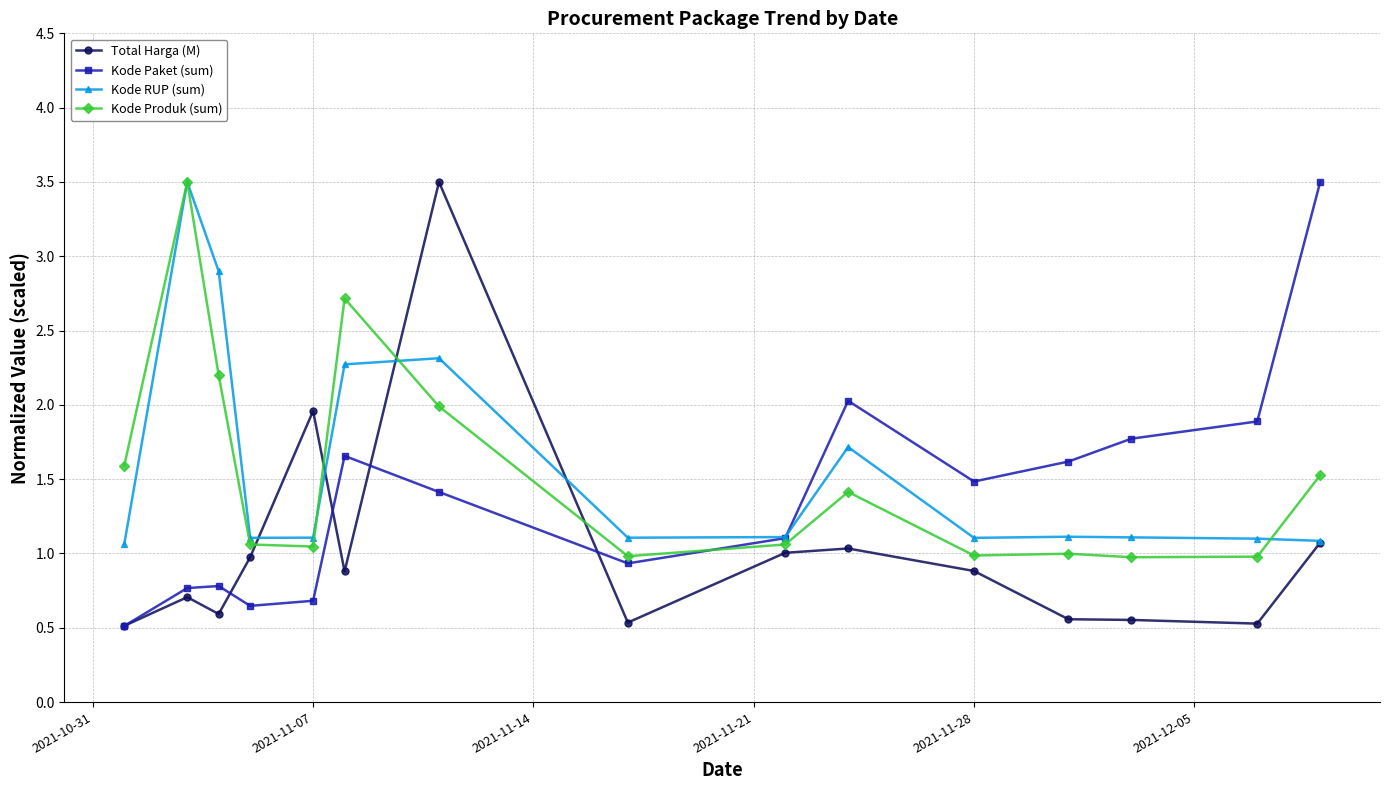

What are all the series names shown in the legend?

Total Harga (M), Kode Paket (sum), Kode RUP (sum), Kode Produk (sum)